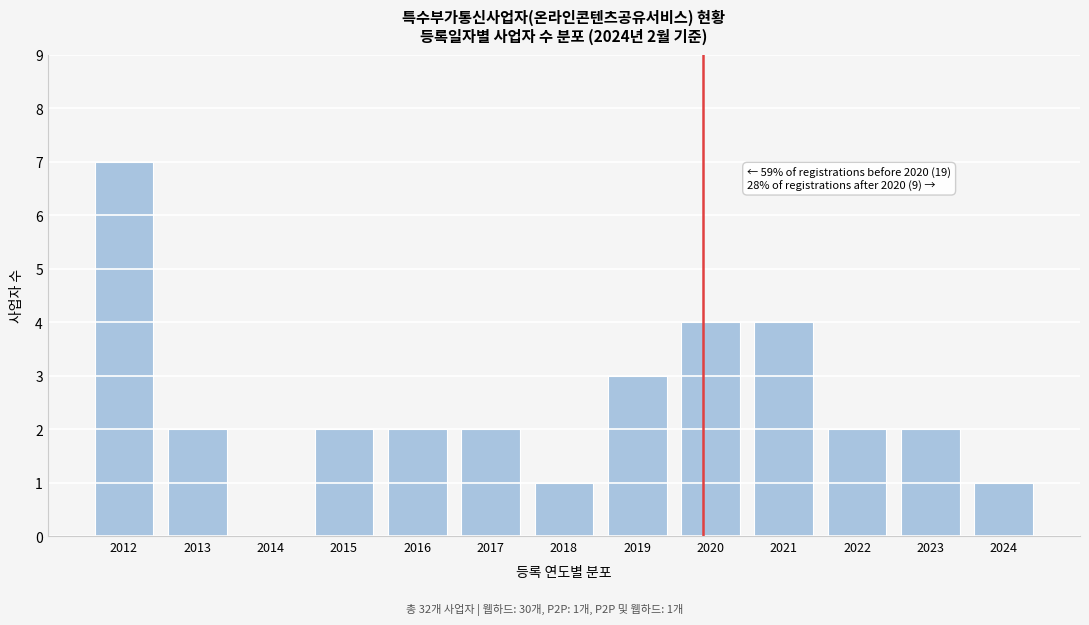

Reading left to right, what are all the values shown in this chart?

2012=7	2013=2	2014=0	2015=2	2016=2	2017=2	2018=1	2019=3	2020=4	2021=4	2022=2	2023=2	2024=1